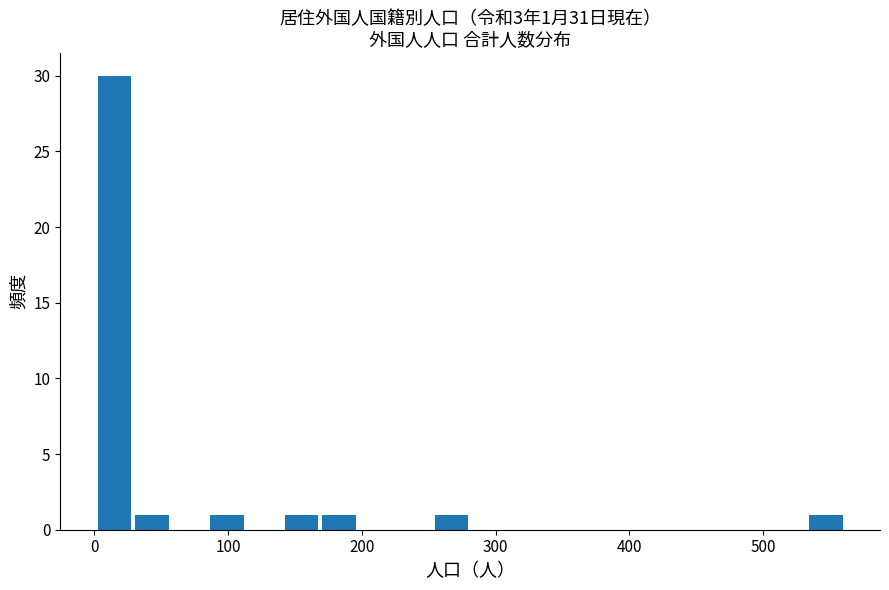

Around what value on the x-axis is the tallest bar? Give the approximate position of its centre, as read against the axis.

20